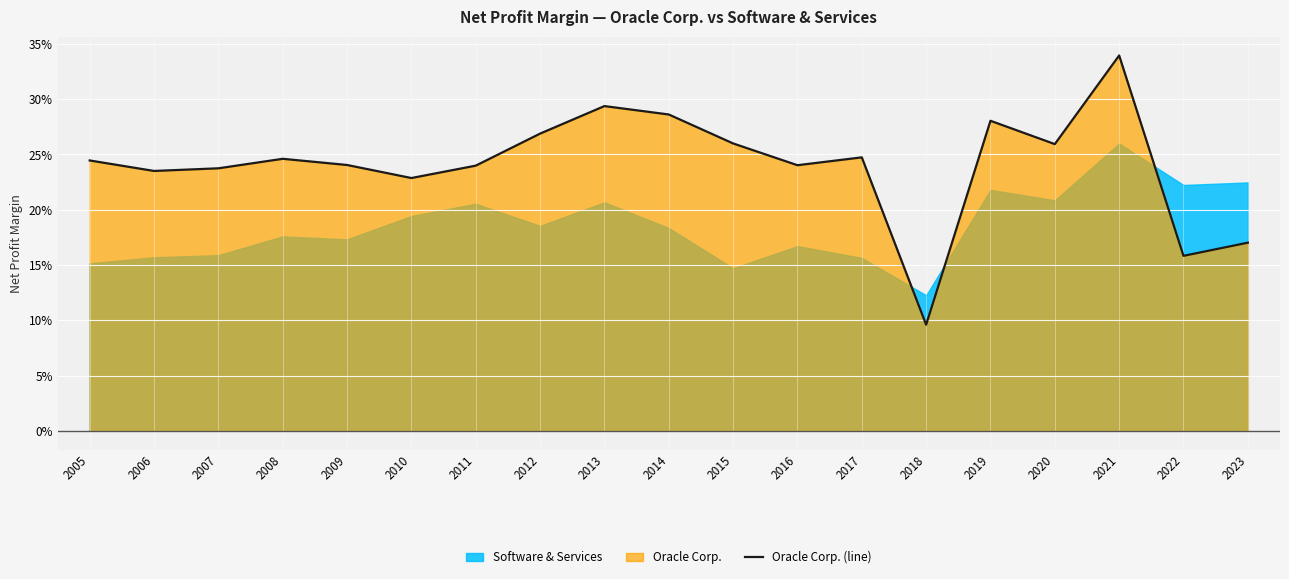

What is the sum of the values at 2020 and 2019?

0.5